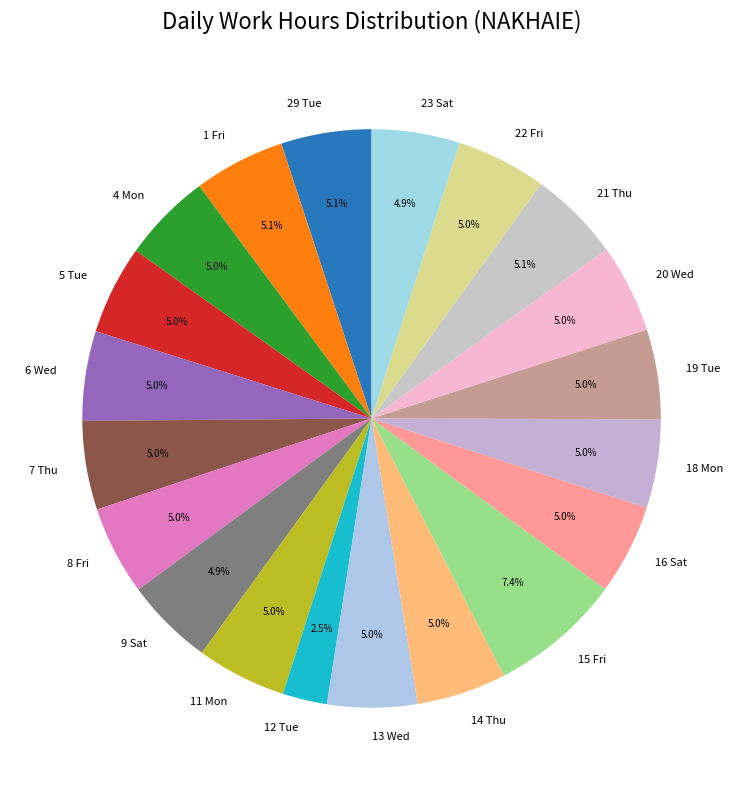

To the nearest percent, what portion does 9 Sat represent?

5%